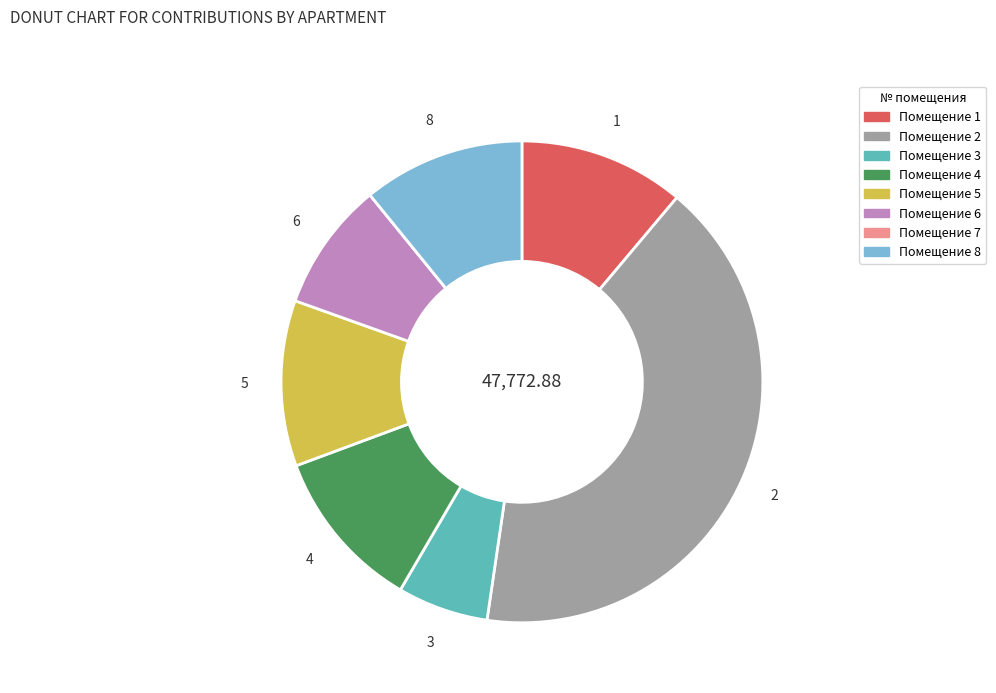

Does any single category account for the majority?

No